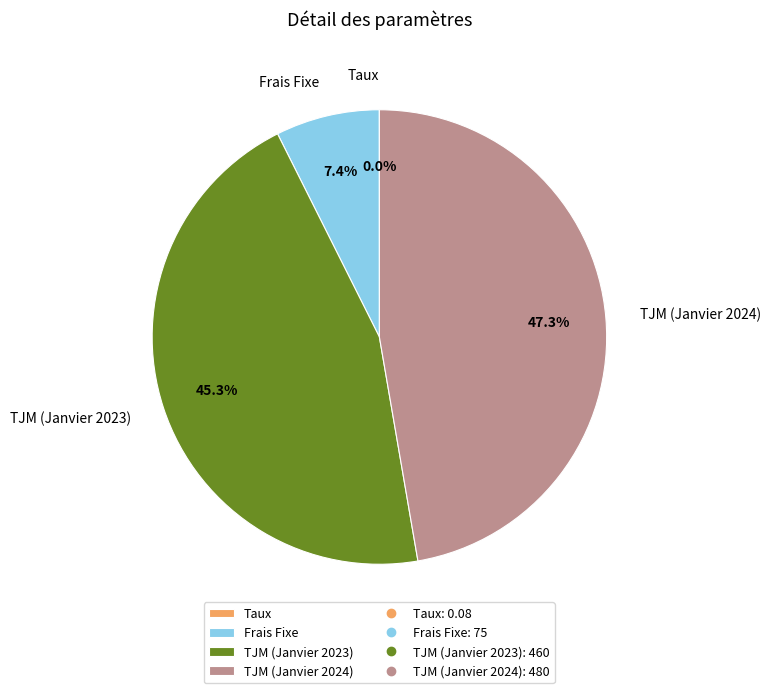

What is the largest slice in the pie chart?

TJM (Janvier 2024)